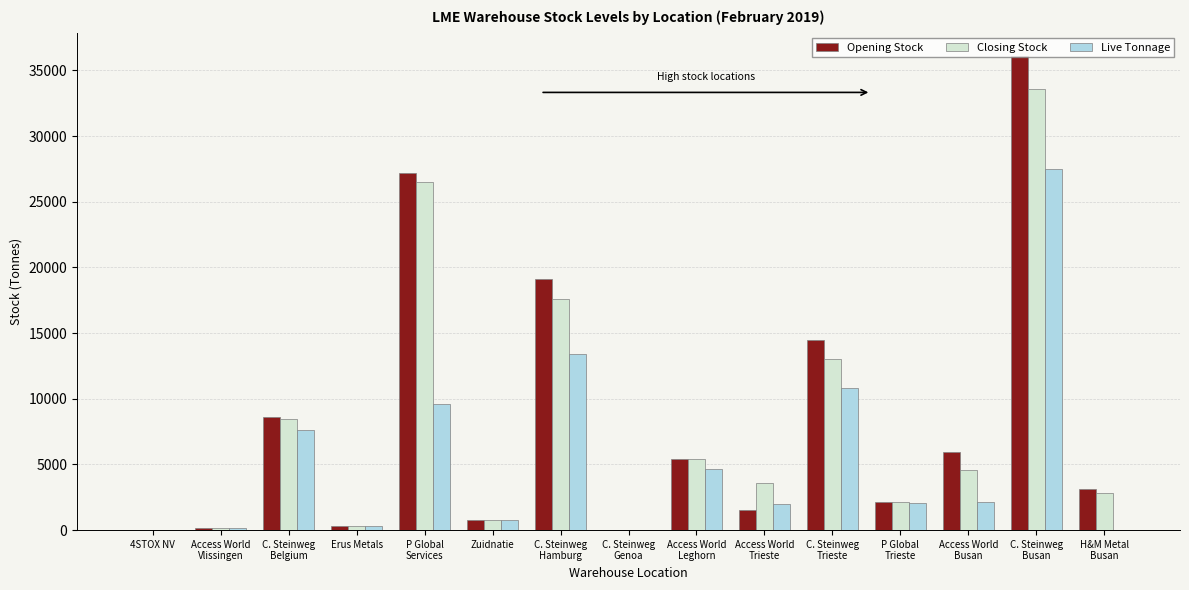

Which series has the largest total across all categories?

Opening Stock